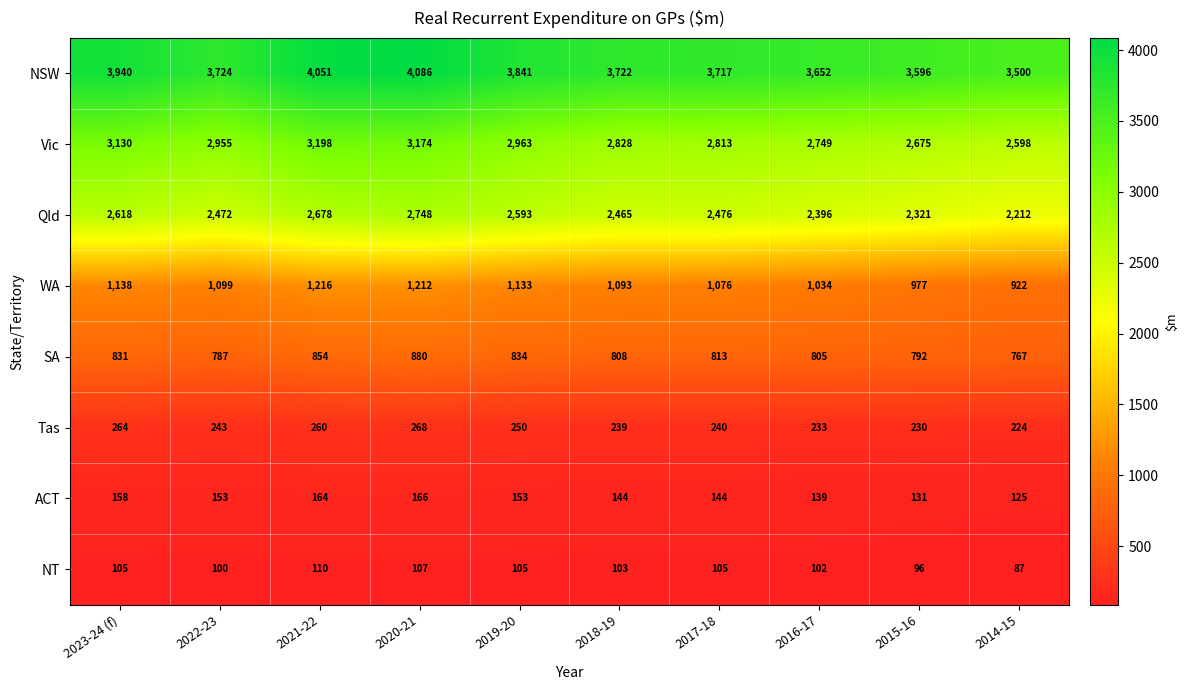

What is the difference between the second highest and second lowest values in the NT series?

11